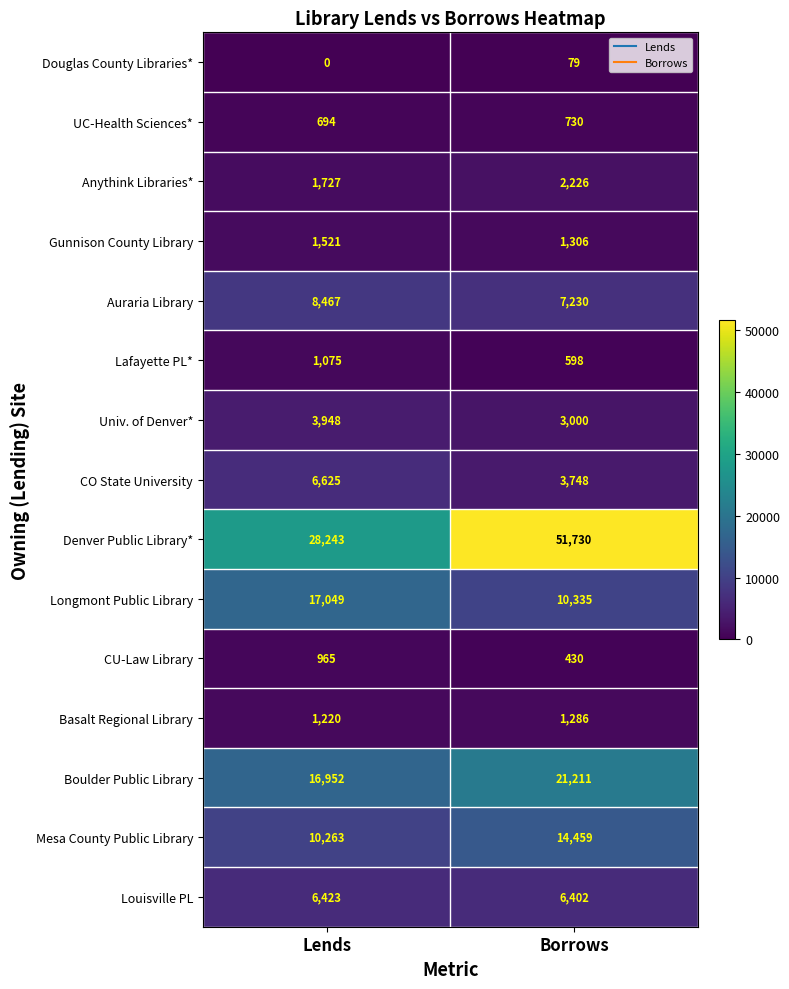

Rank the series at Lends from lowest to highest value.

Douglas County Libraries*, UC-Health Sciences*, CU-Law Library, Lafayette PL*, Basalt Regional Library, Gunnison County Library, Anythink Libraries*, Univ. of Denver*, Louisville PL, CO State University, Auraria Library, Mesa County Public Library, Boulder Public Library, Longmont Public Library, Denver Public Library*